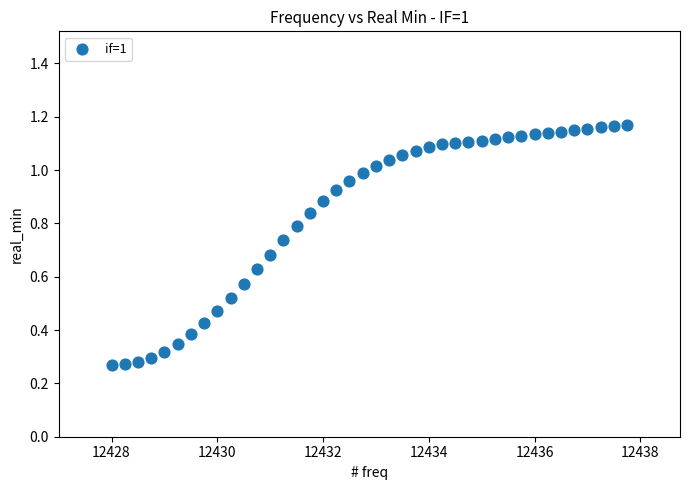

How many data points are displayed?

40